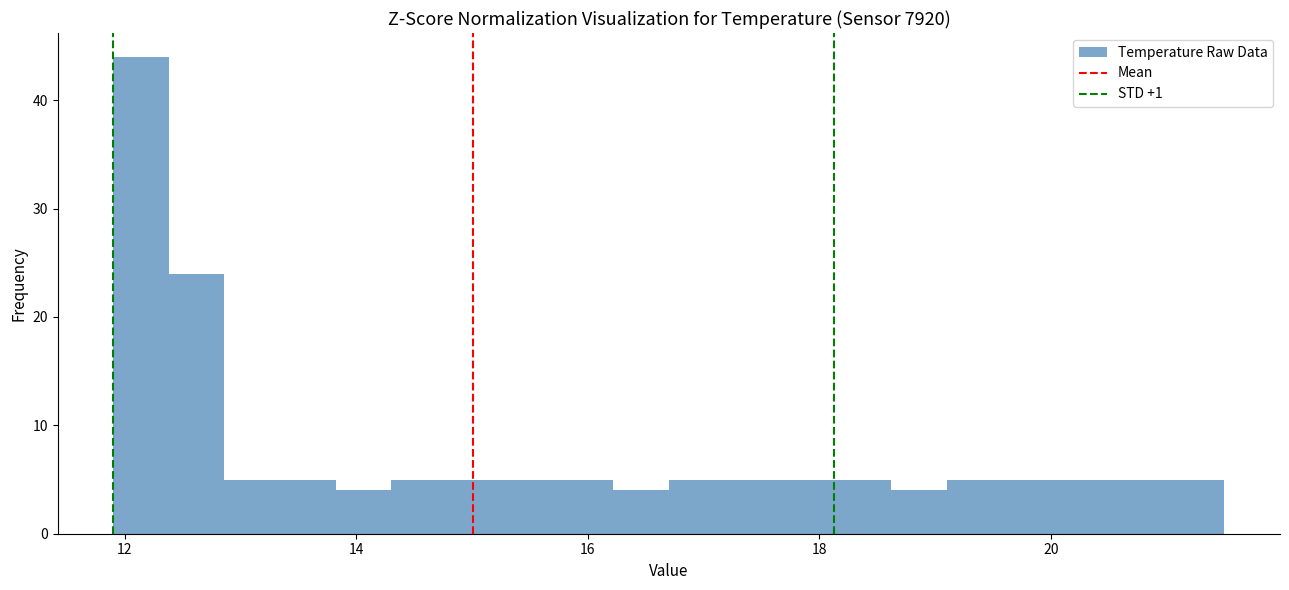

Read against the x-axis, roughly where is the centre of the tallest bar?

12.2